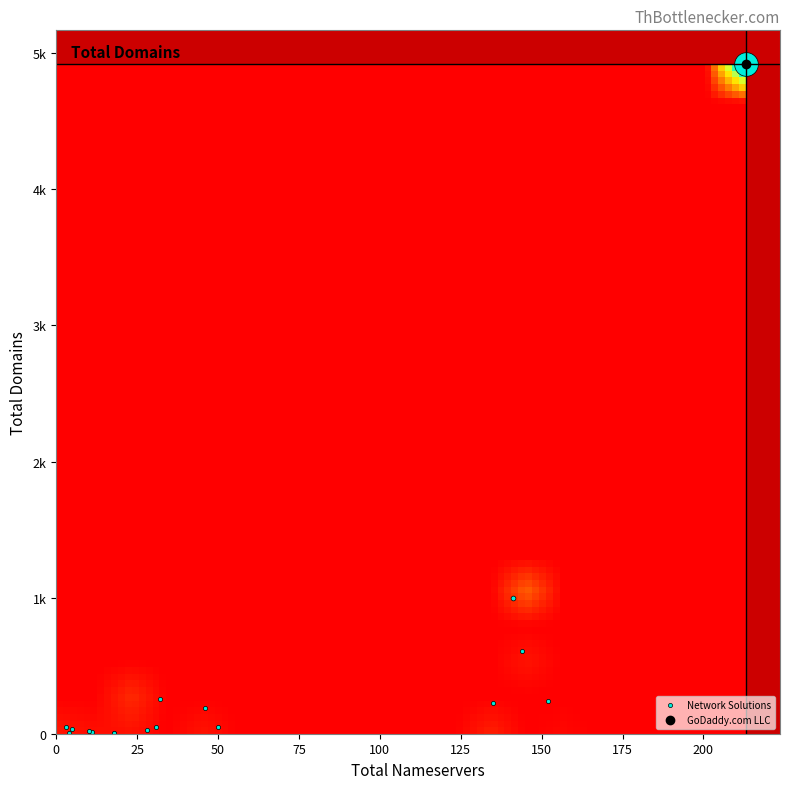

Which series has the widest spread of values?

total_domains